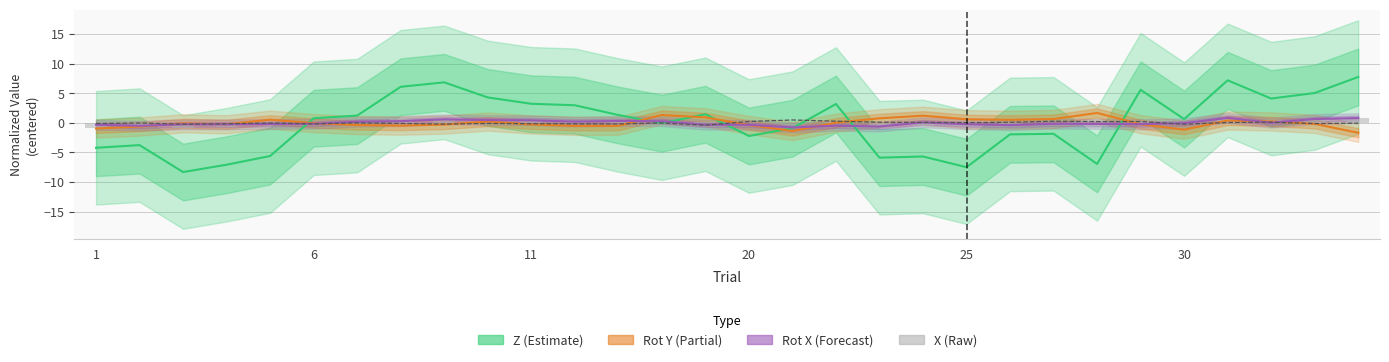

At which label does X (Raw) reach its peak?

29